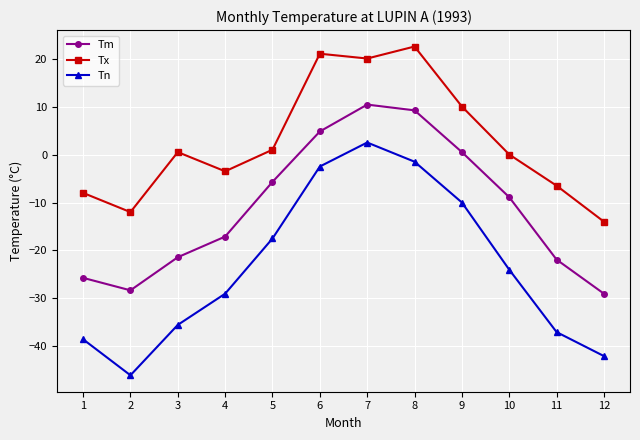

Which series has the largest total across all categories?

Tx